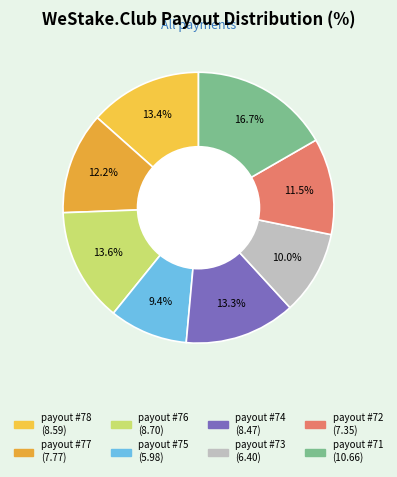

Is it true that payout #74 is 13% of the pie?

True